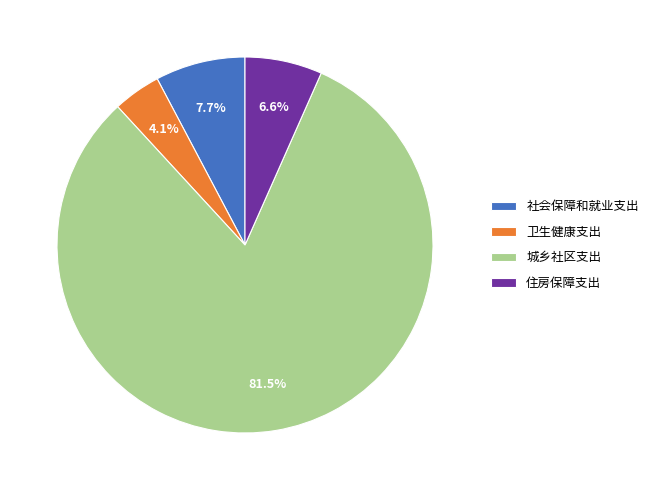

What is the largest slice in the pie chart?

城乡社区支出